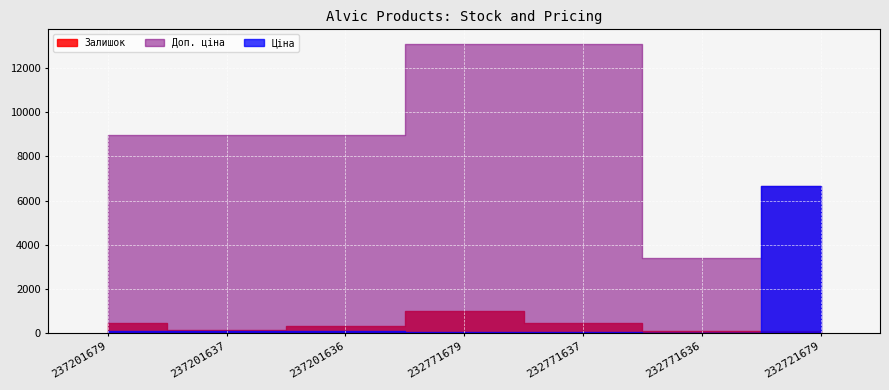

True or false: Залишок has a value of 100.0 at 232721679.

True